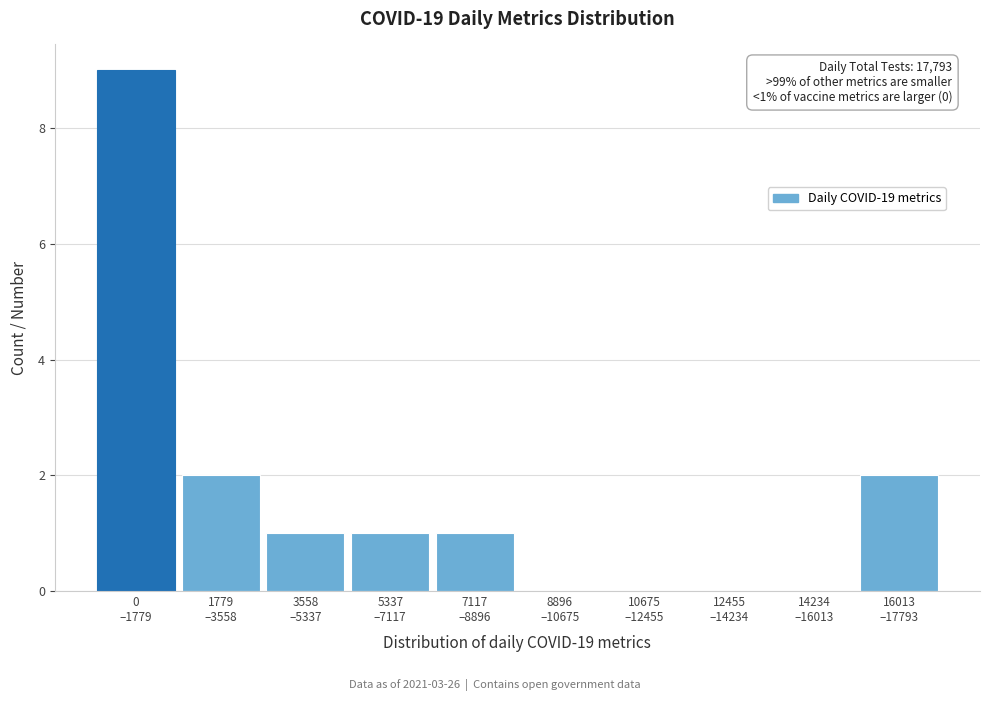

What is the maximum value shown in the chart?

9